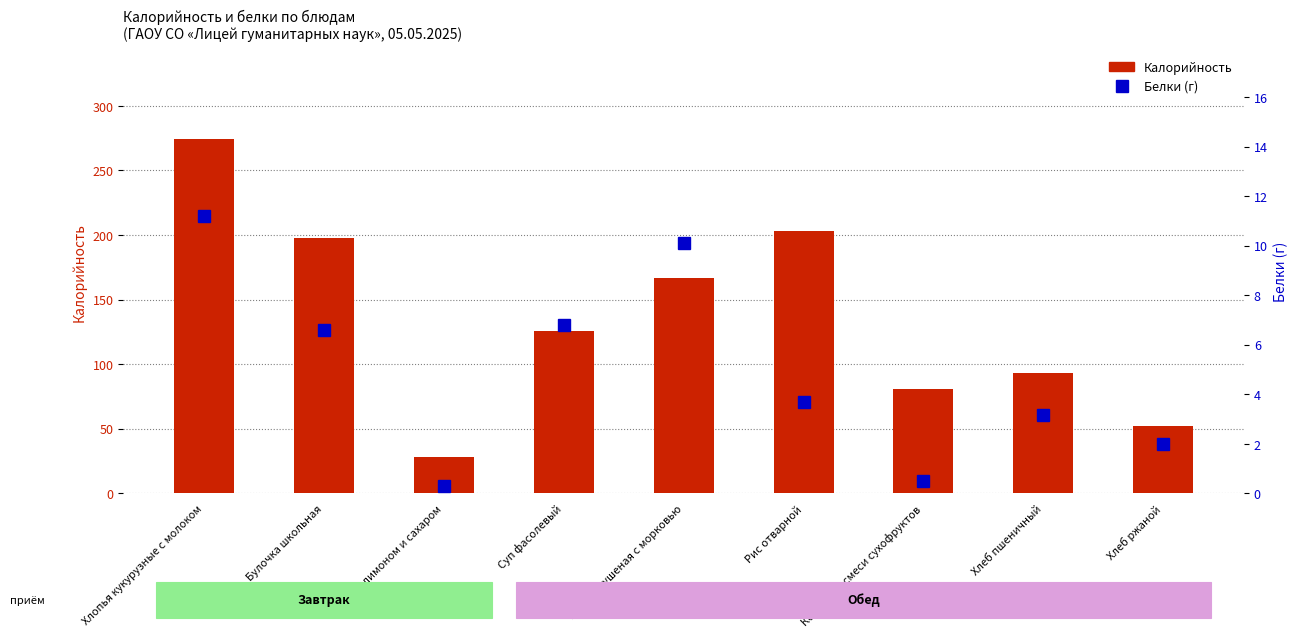

At which label does Белки reach its minimum?

Чай с лимоном и сахаром